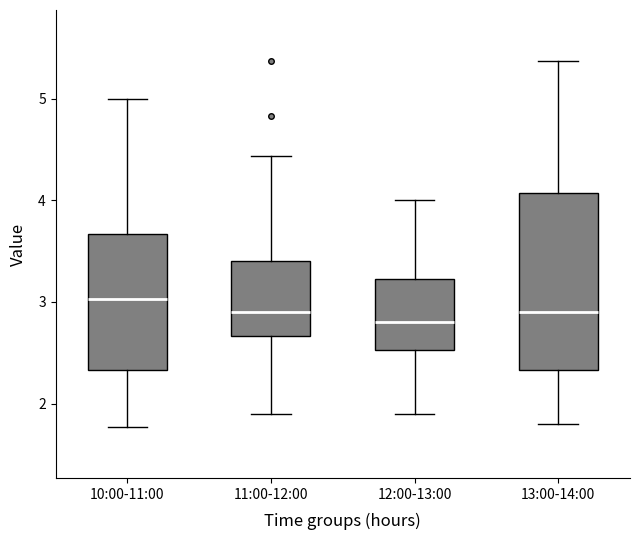

Reading left to right, read every box against the y-axis: the position of its median line, the range the box covers, and the ends of its whiskers. The values are not printed on the chart, so give them approximately, as read against the axis.

10:00-11:00: median 3.0, box 2.3 to 3.7, whiskers 1.8 to 5.0
11:00-12:00: median 2.9, box 2.7 to 3.4, whiskers 1.9 to 4.4
12:00-13:00: median 2.8, box 2.5 to 3.2, whiskers 1.9 to 4.0
13:00-14:00: median 2.9, box 2.3 to 4.1, whiskers 1.8 to 5.4